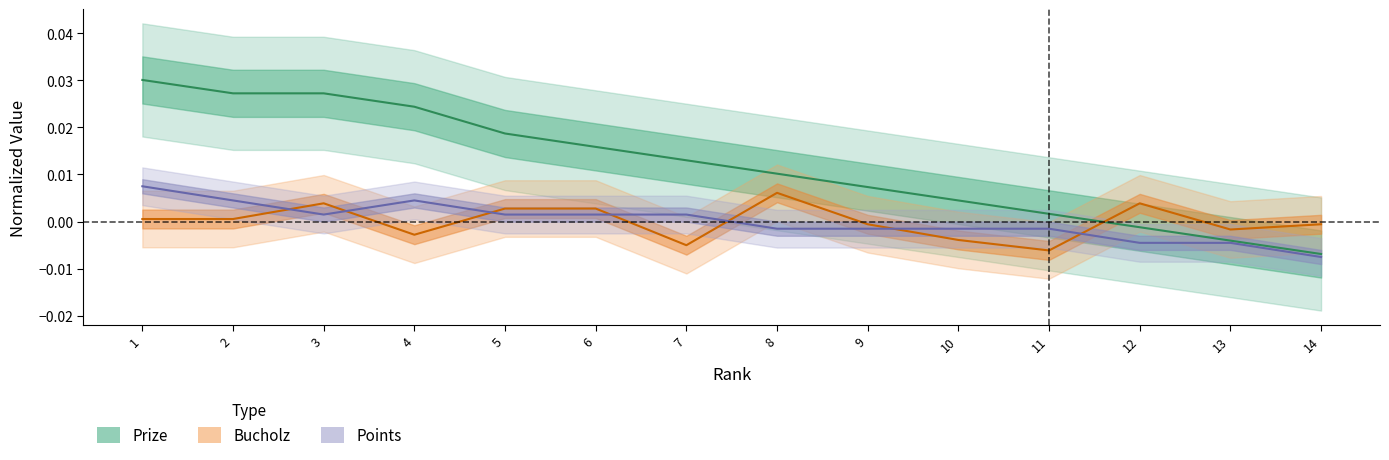

Reading right to left, transcribe all the data shown in this chart.

Prize: 14=-0.0	13=-0.0	12=-0.0	11=0.0	10=0.0	9=0.0	8=0.0	7=0.0	6=0.0	5=0.0	4=0.0	3=0.0	2=0.0	1=0.0
Bucholz: 14=-0.0	13=-0.0	12=0.0	11=-0.0	10=-0.0	9=-0.0	8=0.0	7=-0.0	6=0.0	5=0.0	4=-0.0	3=0.0	2=0.0	1=0.0
Points: 14=-0.0	13=-0.0	12=-0.0	11=-0.0	10=-0.0	9=-0.0	8=-0.0	7=0.0	6=0.0	5=0.0	4=0.0	3=0.0	2=0.0	1=0.0